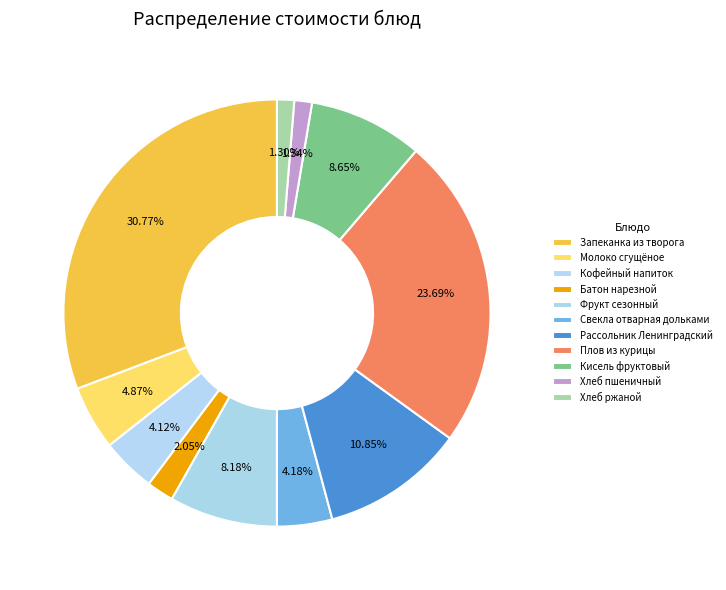

Which slice is the smallest?

Хлеб ржаной